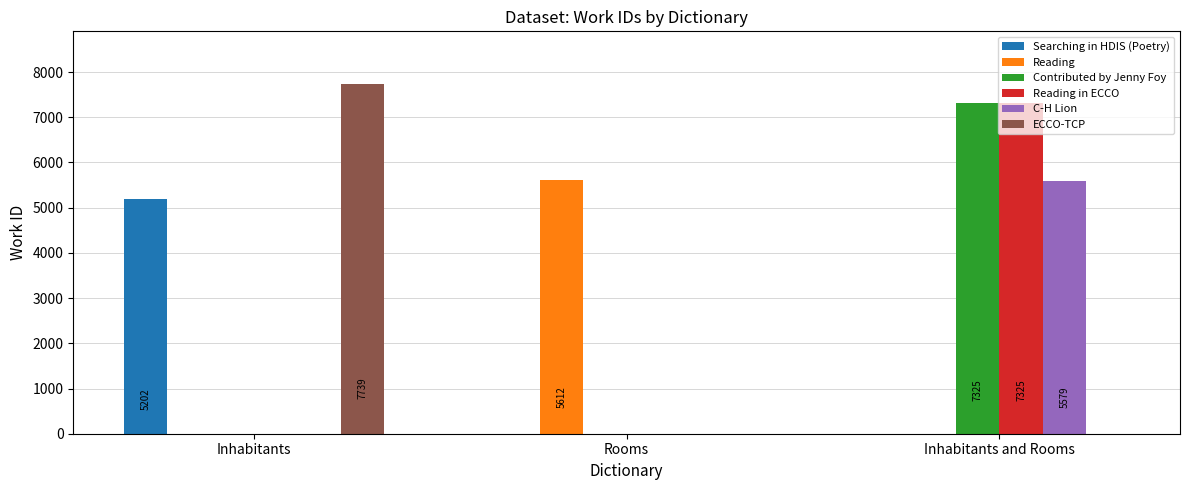

Which label corresponds to the largest value in the chart?

Inhabitants